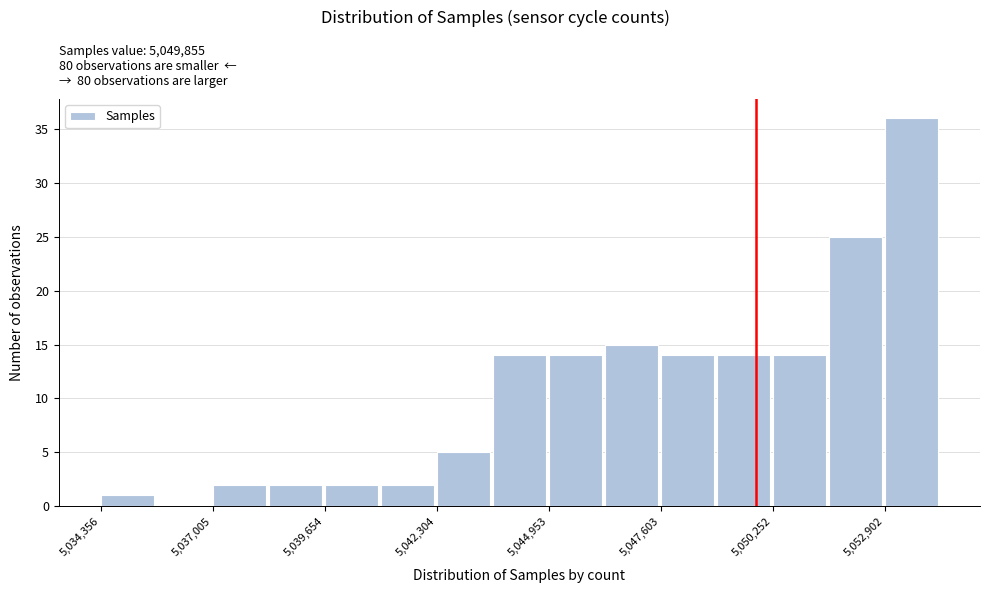

Read against the x-axis, roughly where is the centre of the tallest bar?

5053500